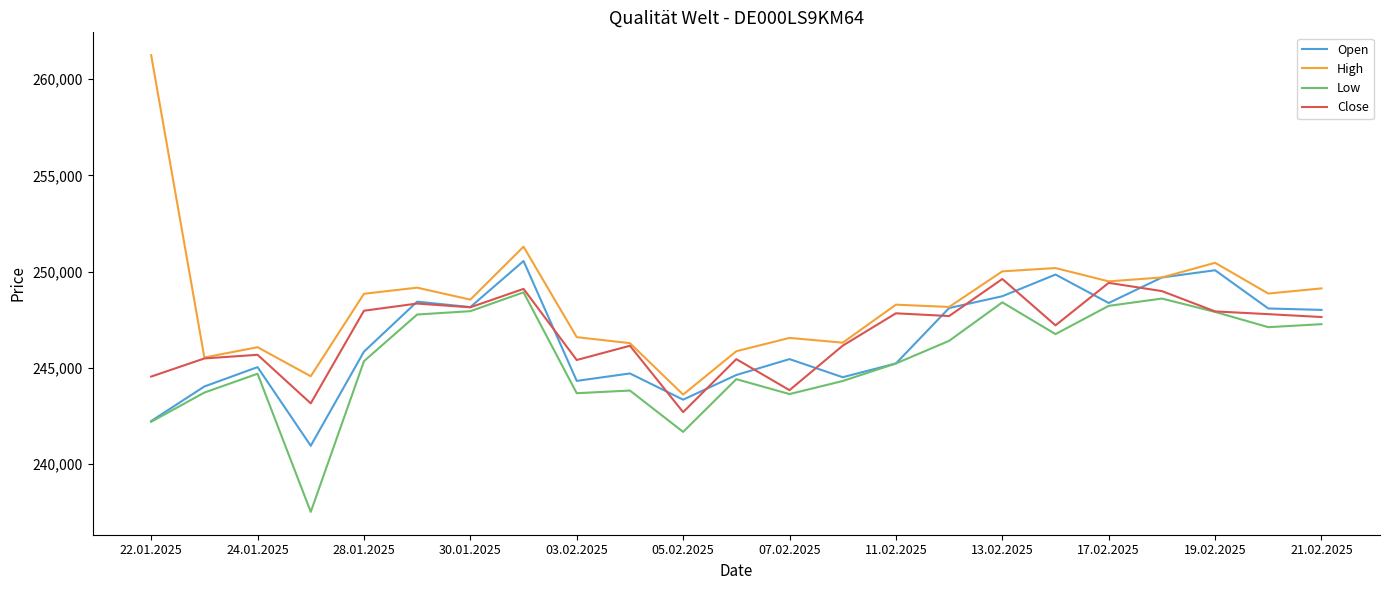

Which series has the largest total across all categories?

High